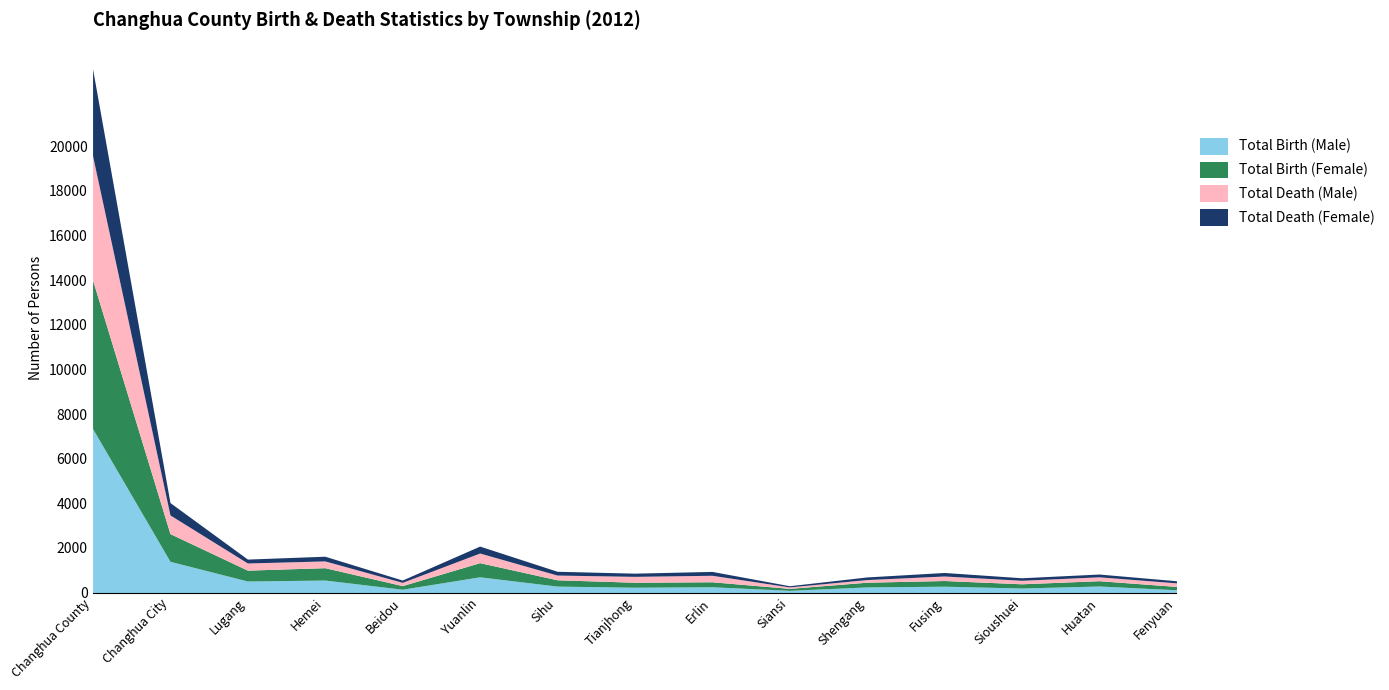

Reading right to left, transcribe all the data shown in this chart.

Total Birth (Male): 126	295	205	286	253	100	261	240	290	706	151	561	518	1401	7349
Total Birth (Female): 150	238	189	255	212	89	224	224	283	635	162	555	488	1241	6659
Total Death (Male): 159	173	157	202	118	65	290	263	212	431	145	303	320	836	5564
Total Death (Female): 95	125	113	158	118	53	174	143	170	311	104	210	175	555	3894